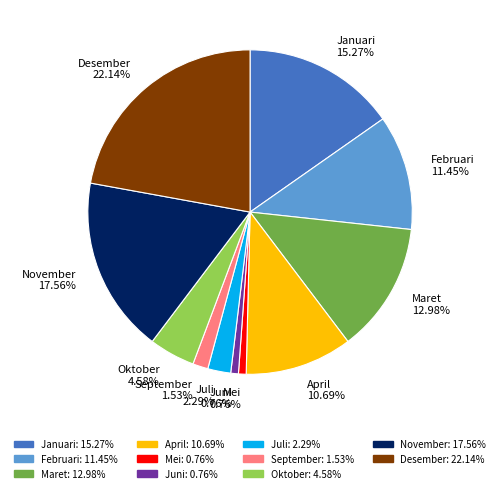

Is there any slice that represents more than half of the pie?

No